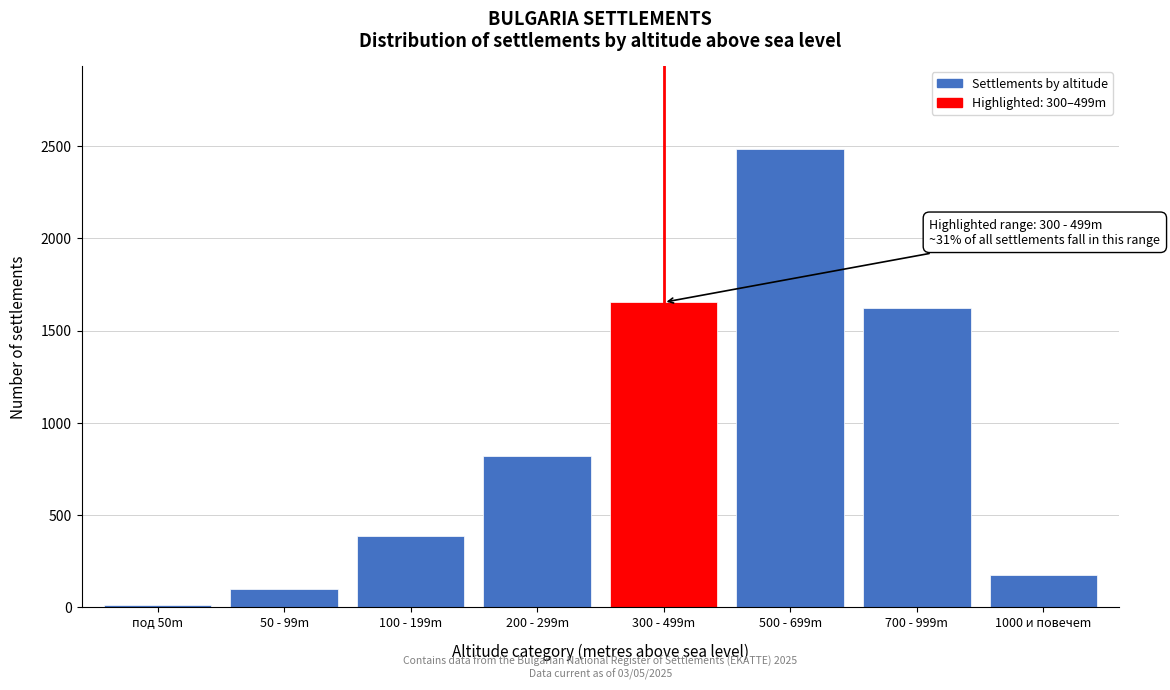

Reading left to right, list all the values displayed in this chart.

под 50m=12	50 - 99m=98	100 - 199m=387	200 - 299m=821	300 - 499m=1654	500 - 699m=2487	700 - 999m=1623	1000 и повечеm=177